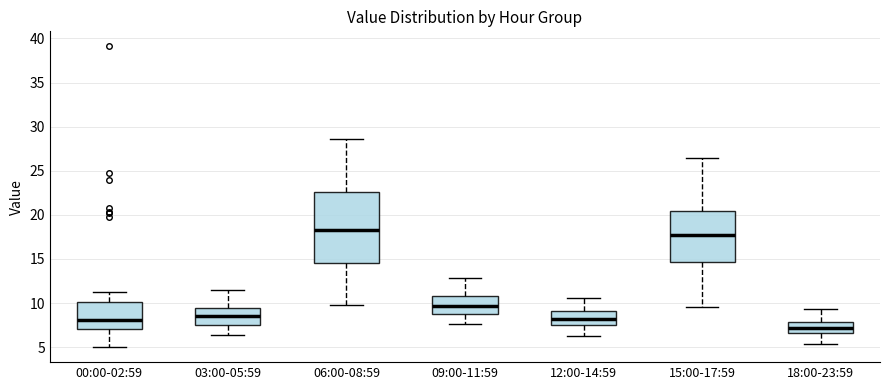

Where does the upper whisker of the box for 00:00-02:59 end on the y-axis? The values are not printed on the chart, so give them approximately, as read against the axis.

11.5